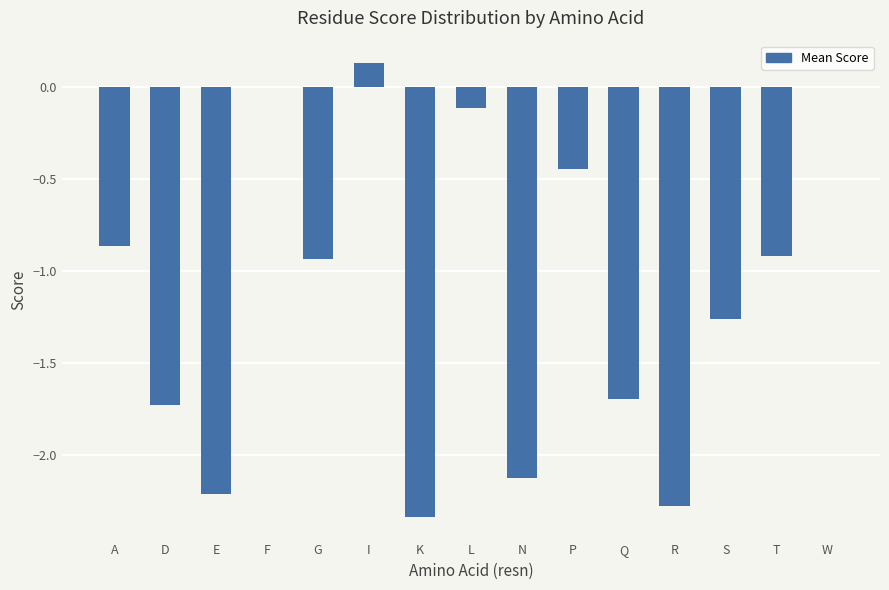

How many distinct data groups are displayed?

1